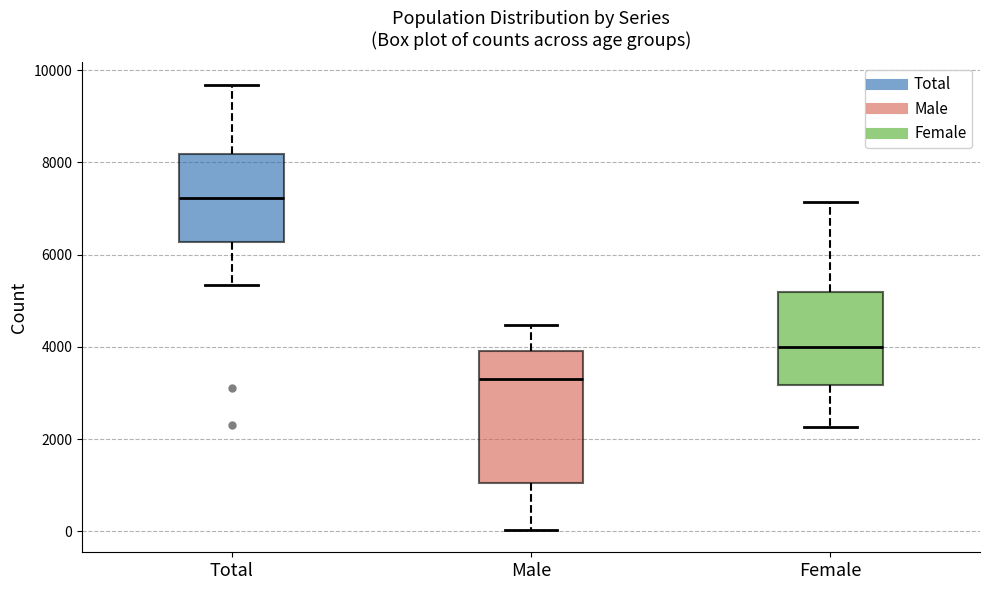

Reading left to right, transcribe this box plot: for each box, give where its median line is, the range the box spans, and where its two whiskers end, as read against the y-axis. The values are not printed on the chart, so give them approximately, as read against the axis.

Total: median 7200, box 6200 to 8200, whiskers 5400 to 9600
Male: median 3400, box 1000 to 4000, whiskers 0 to 4400
Female: median 4000, box 3200 to 5200, whiskers 2200 to 7200